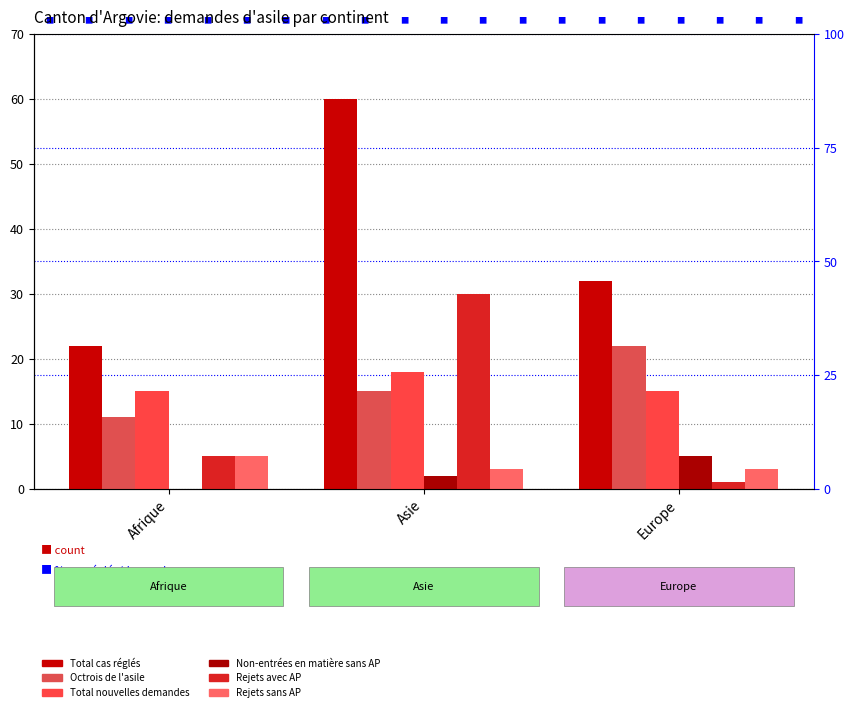

What is the maximum value shown in the chart?

60